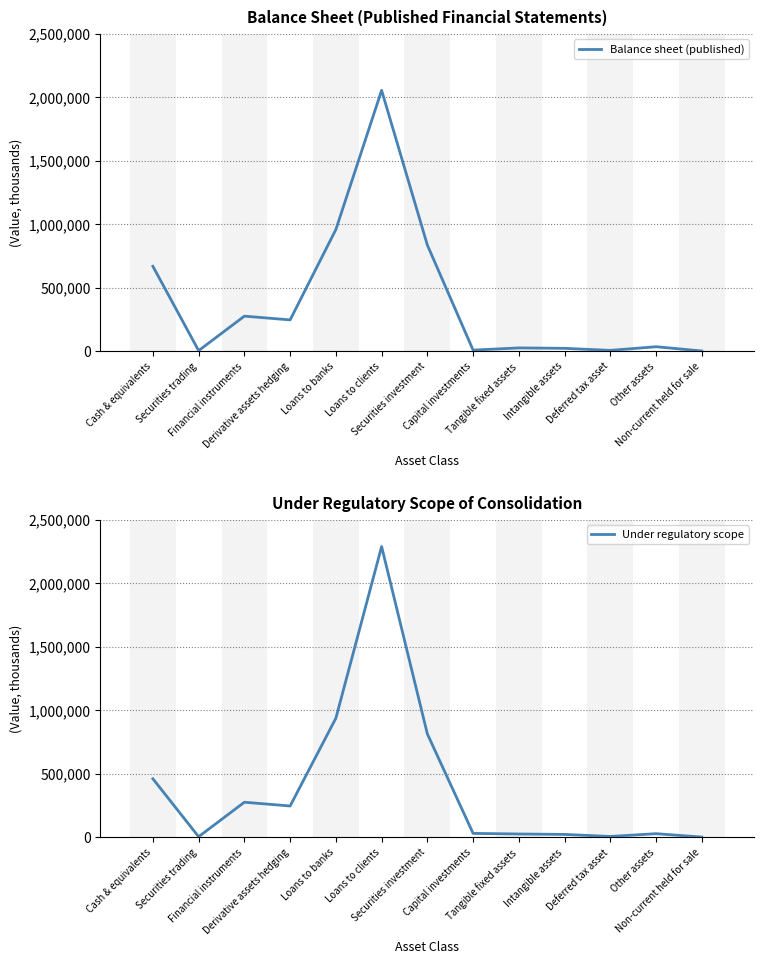

In Balance sheet (published), how many points are lower than both neighbors (excluding endpoints)?

4